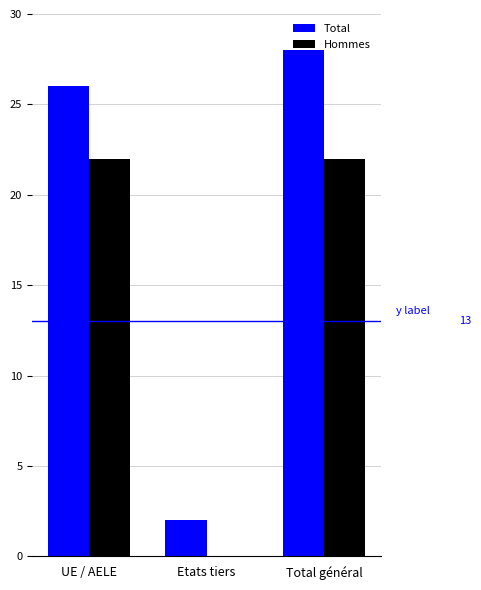

Which series has the largest total across all categories?

Total